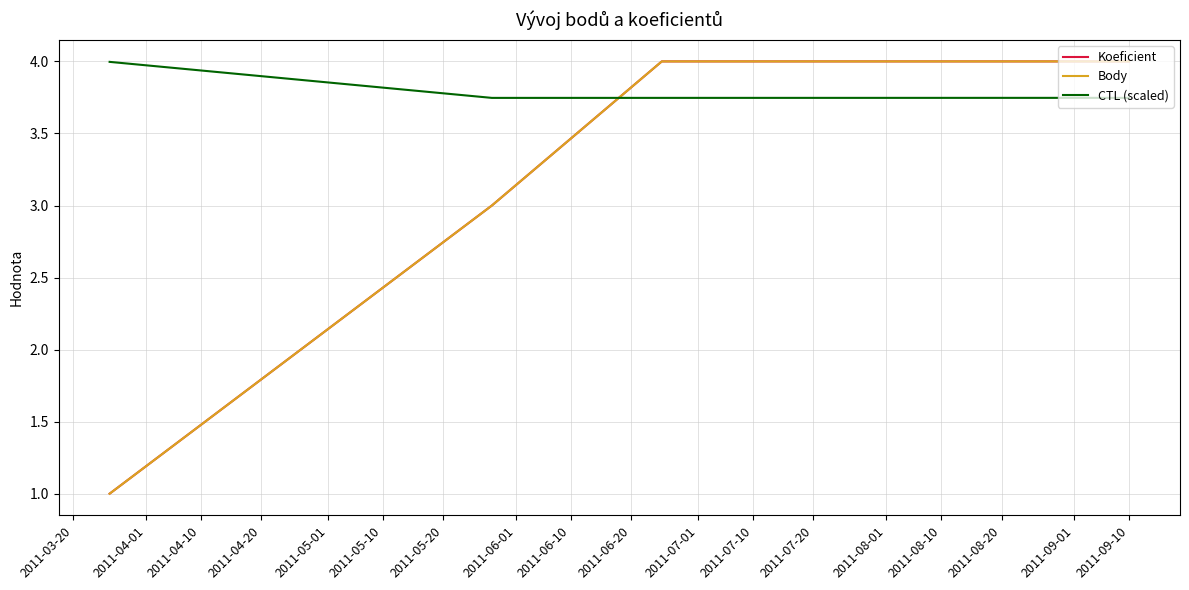

Does the chart display data point markers on the line(s)?

No